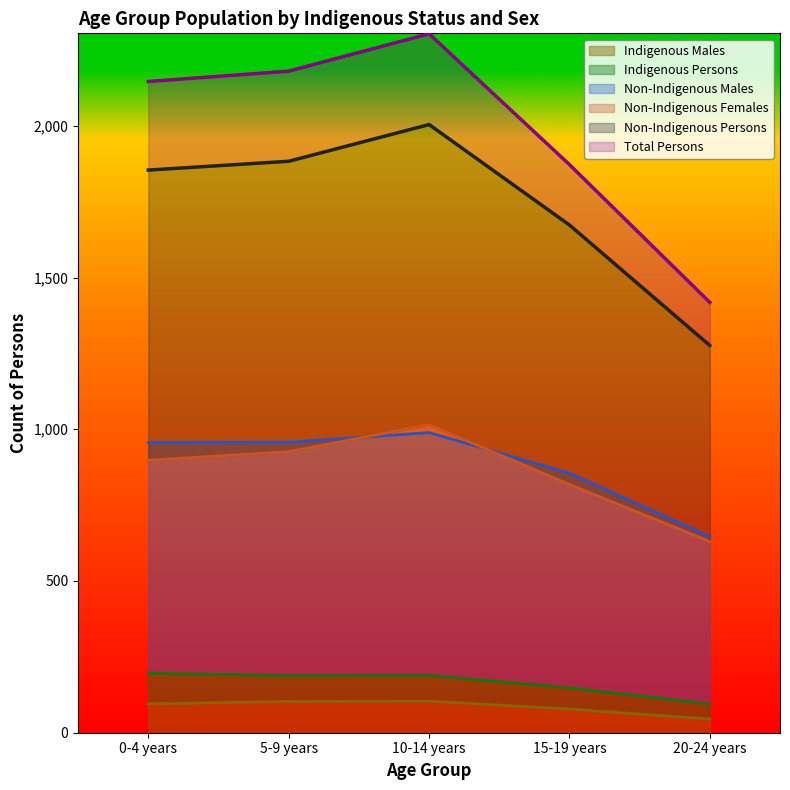

What is the label of the 3rd point from the right?

10-14 years